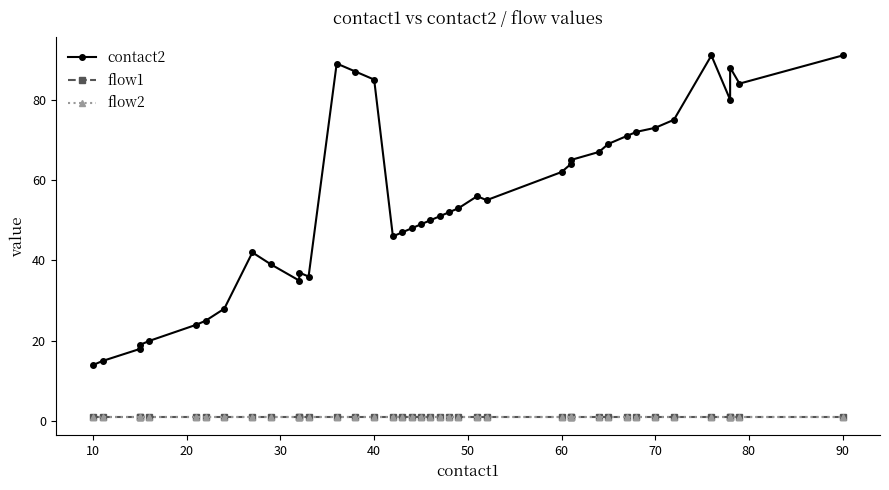

What is the average value of the flow1 series?

1